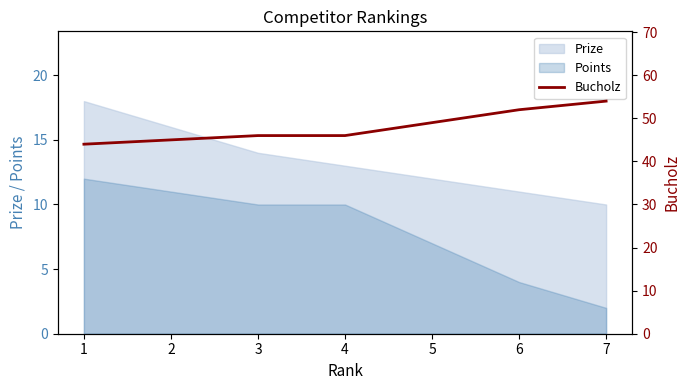

List the labels in order of value, smallest first.

1, 2, 3, 4, 5, 6, 7